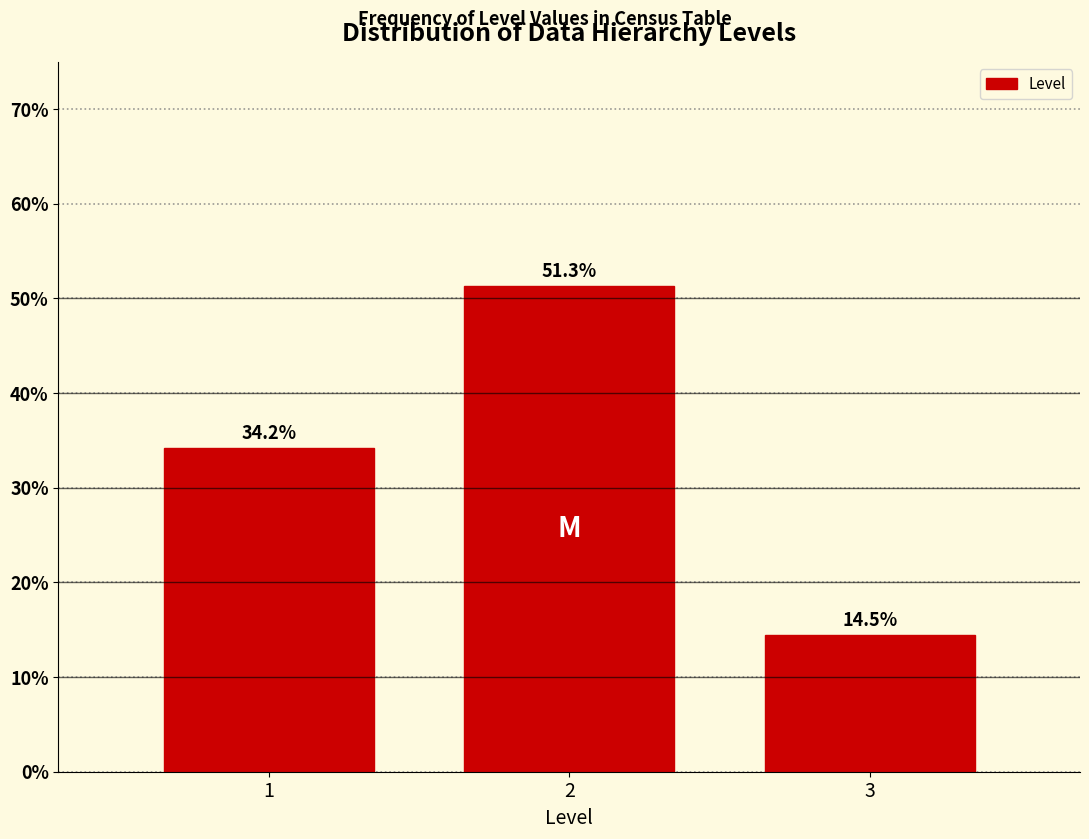

Reading right to left, transcribe all the data shown in this chart.

14.5	51.3	34.2